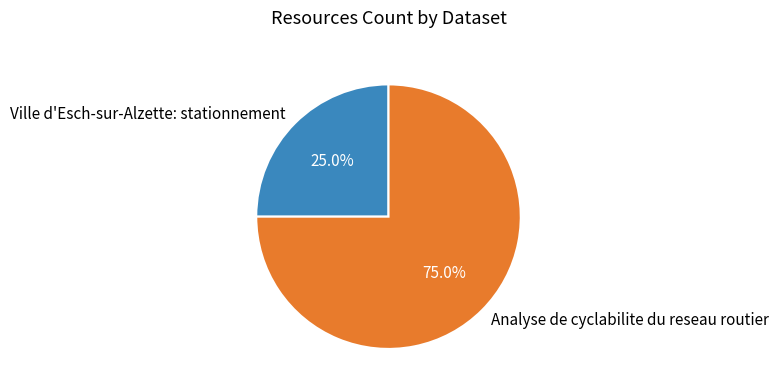

To the nearest percent, what portion does Analyse de cyclabilite du reseau routier represent?

75%